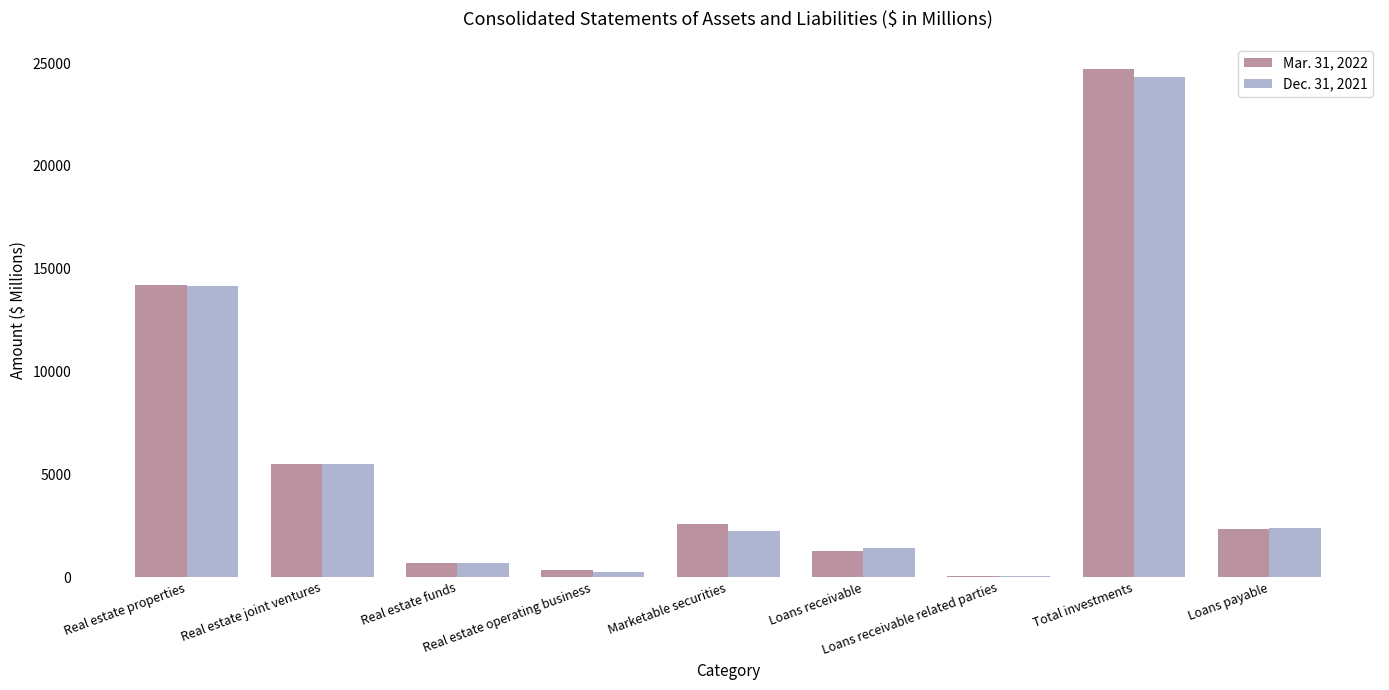

What is the average value of the Dec. 31, 2021 series?

5668.4